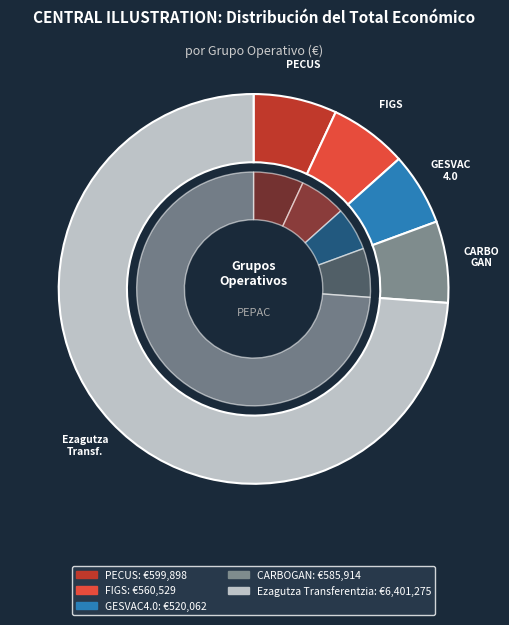

To the nearest percent, what portion does FIGS represent?

6%